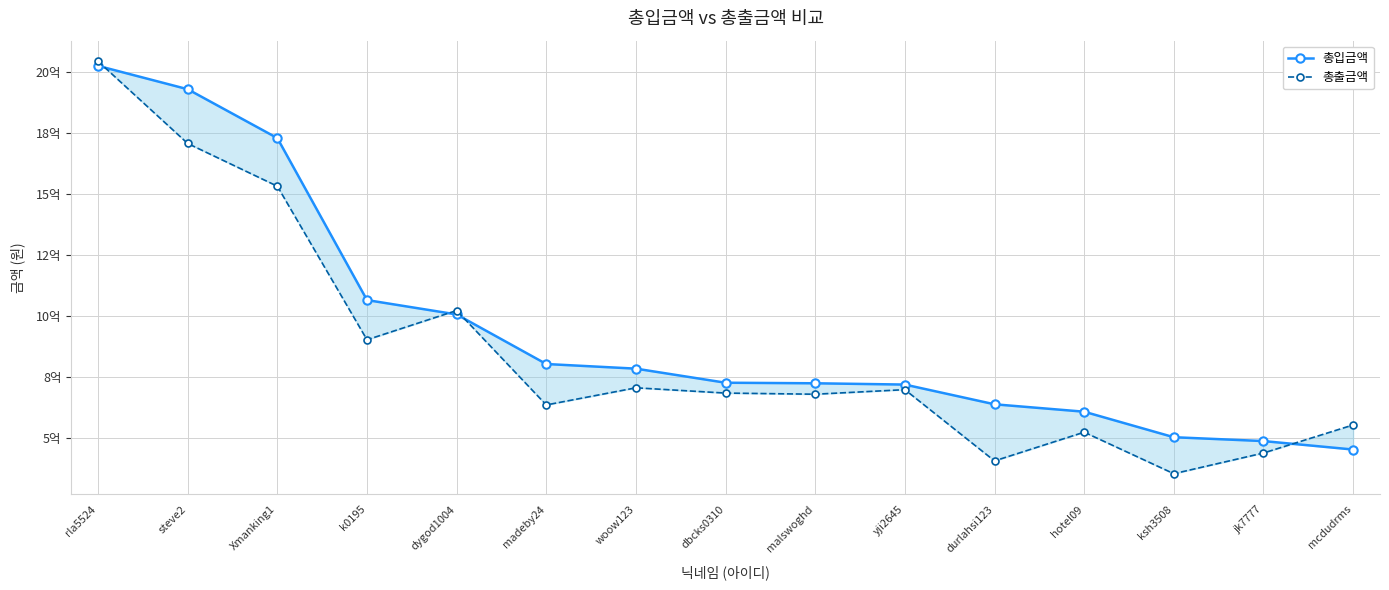

Between Xmanking1 and woow123, which is larger?

Xmanking1